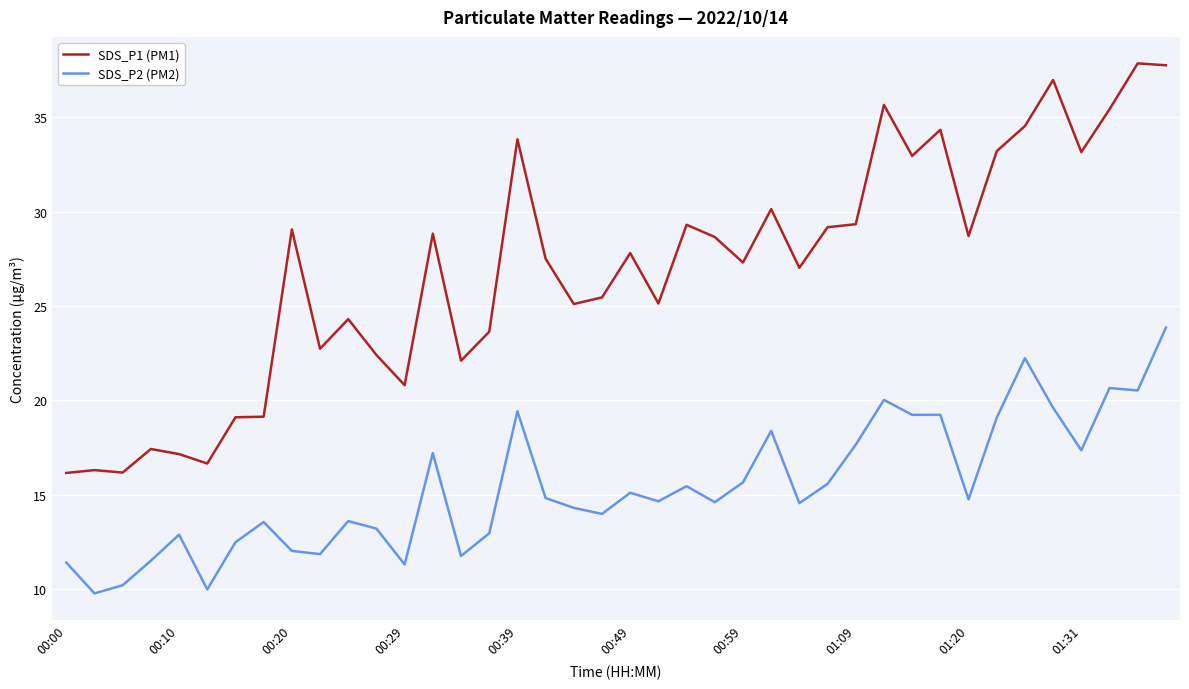

What is the sum of all SDS_P2 (PM2) values?

616.3